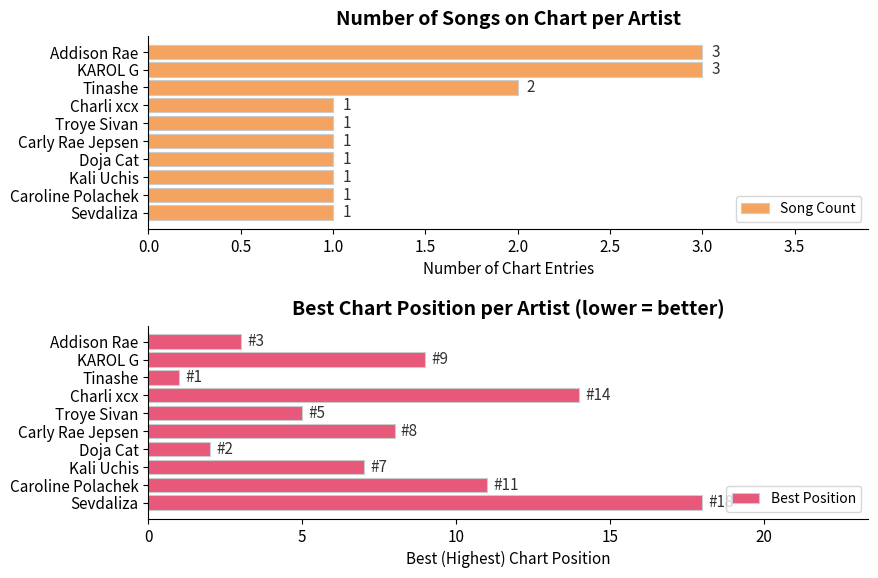

How many values in the Best Position series exceed 8?

4